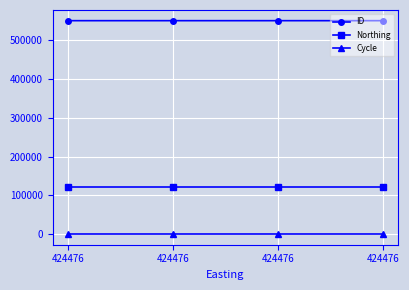

True or false: Northing has more than 1 interior local peaks.

False